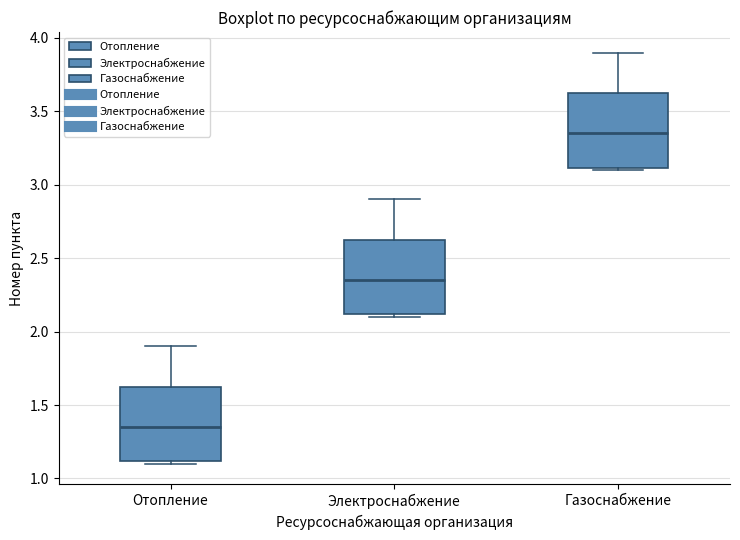

Where does the upper whisker of the box for Газоснабжение end on the y-axis? The values are not printed on the chart, so give them approximately, as read against the axis.

3.90